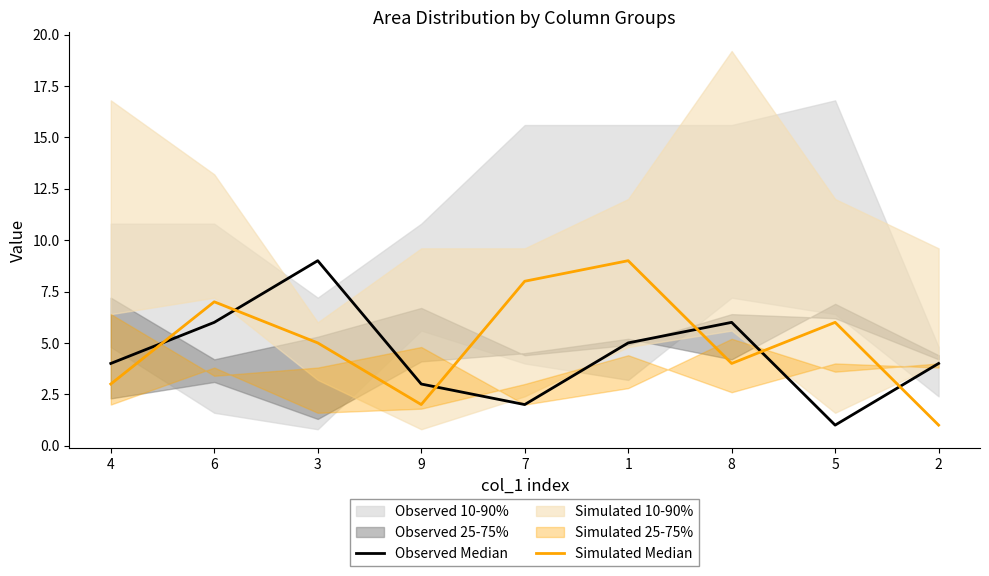

How many interior local peaks does the Observed Median series have?

2